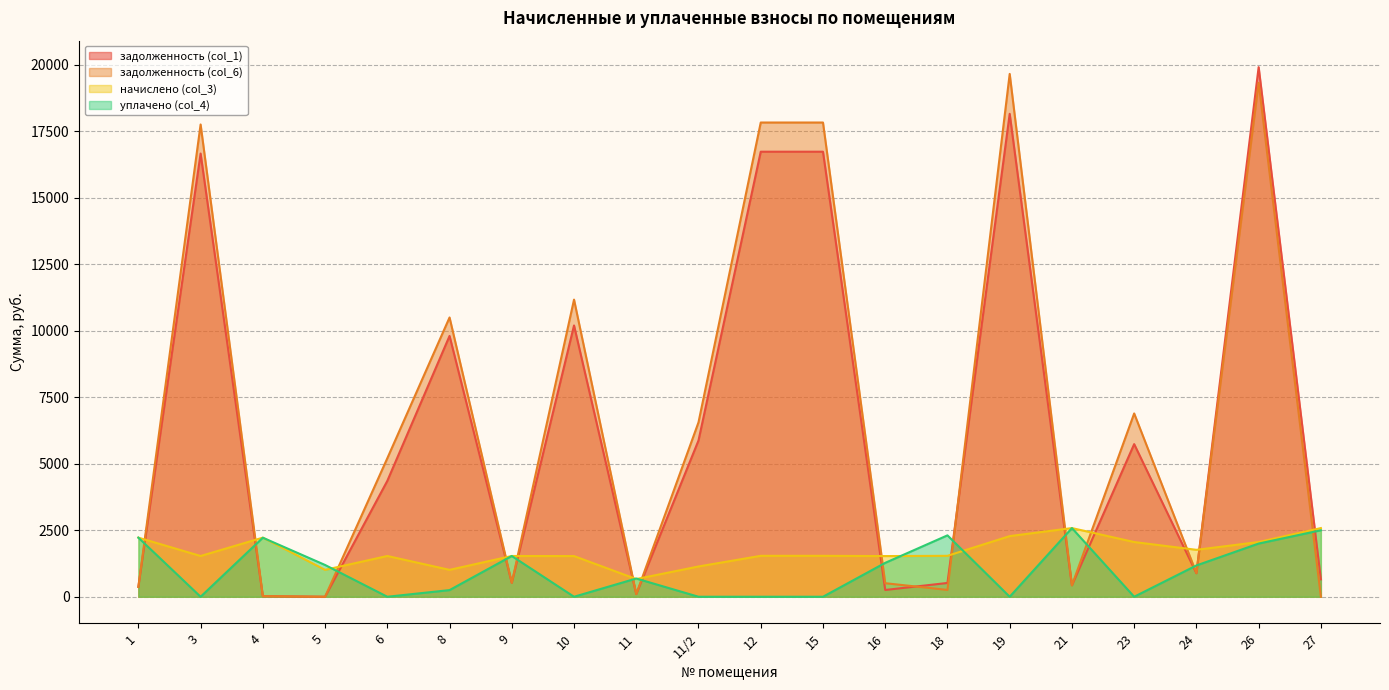

What is the total value across all series at 24?

4717.9